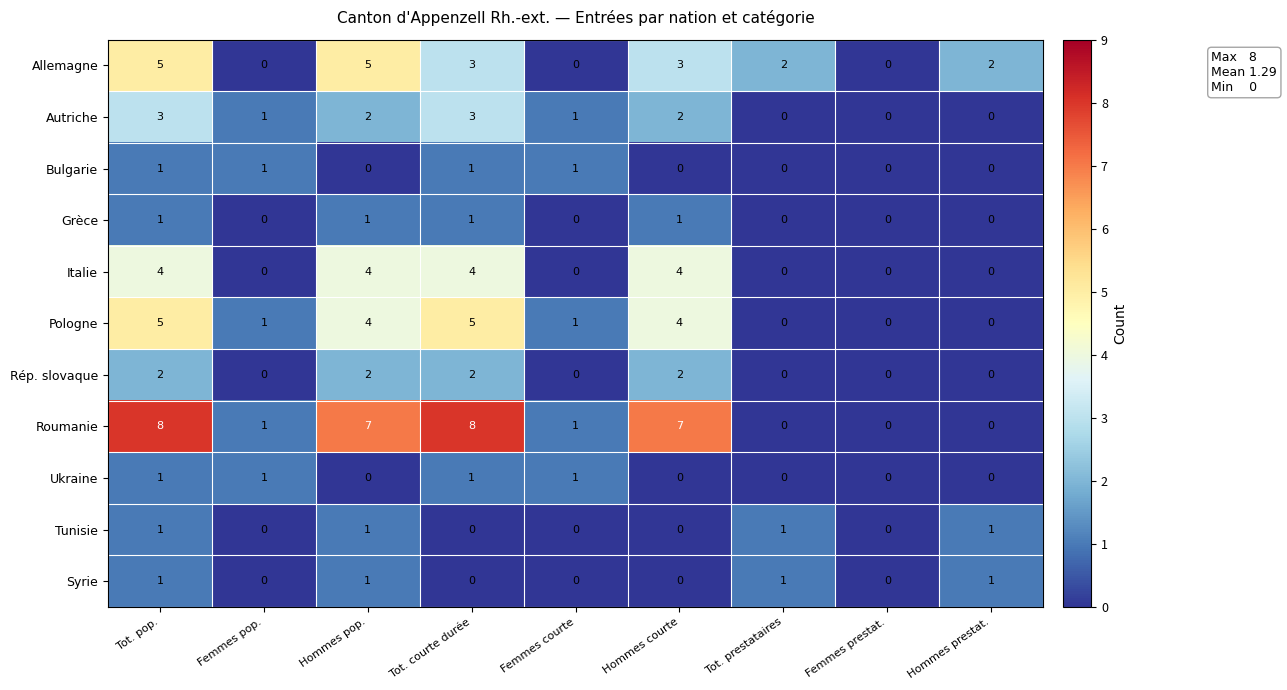

What is the maximum value for Autriche?

3